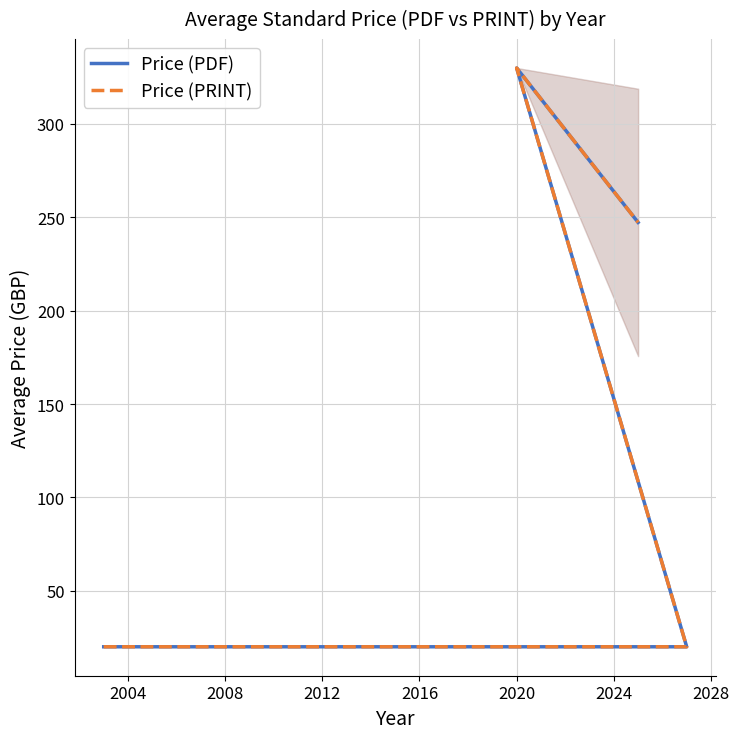

True or false: Price (PDF) and Price (PRINT) cross at least once.

False